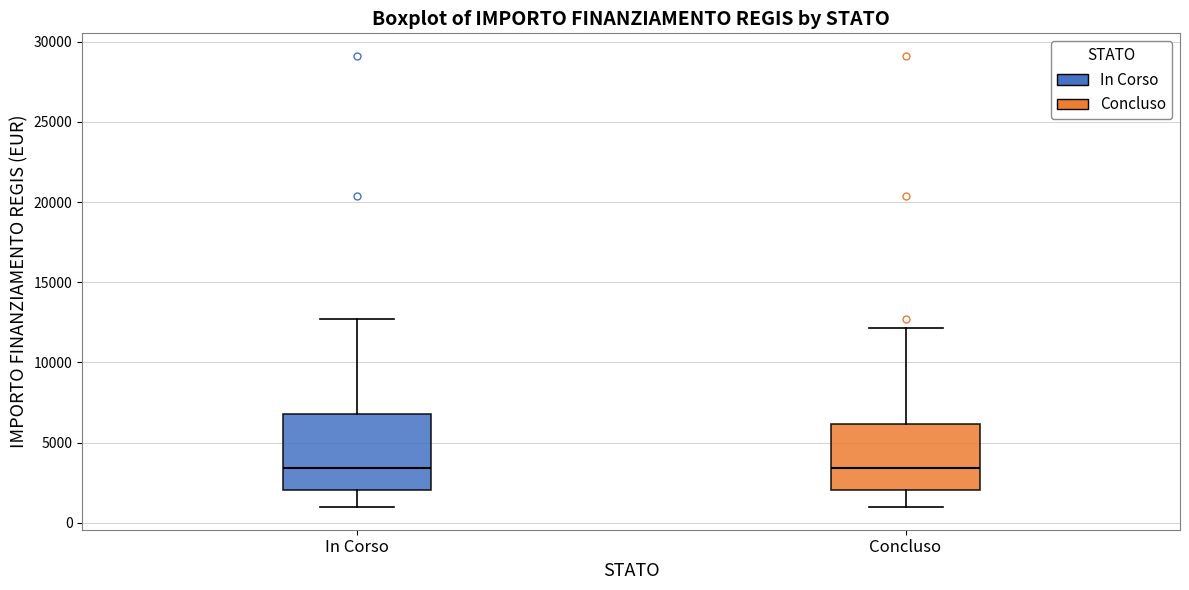

Reading left to right, read every box against the y-axis: the position of its median line, the range the box covers, and the ends of its whiskers. The values are not printed on the chart, so give them approximately, as read against the axis.

In Corso: median 3500, box 2000 to 7000, whiskers 1000 to 12500
Concluso: median 3500, box 2000 to 6000, whiskers 1000 to 12000